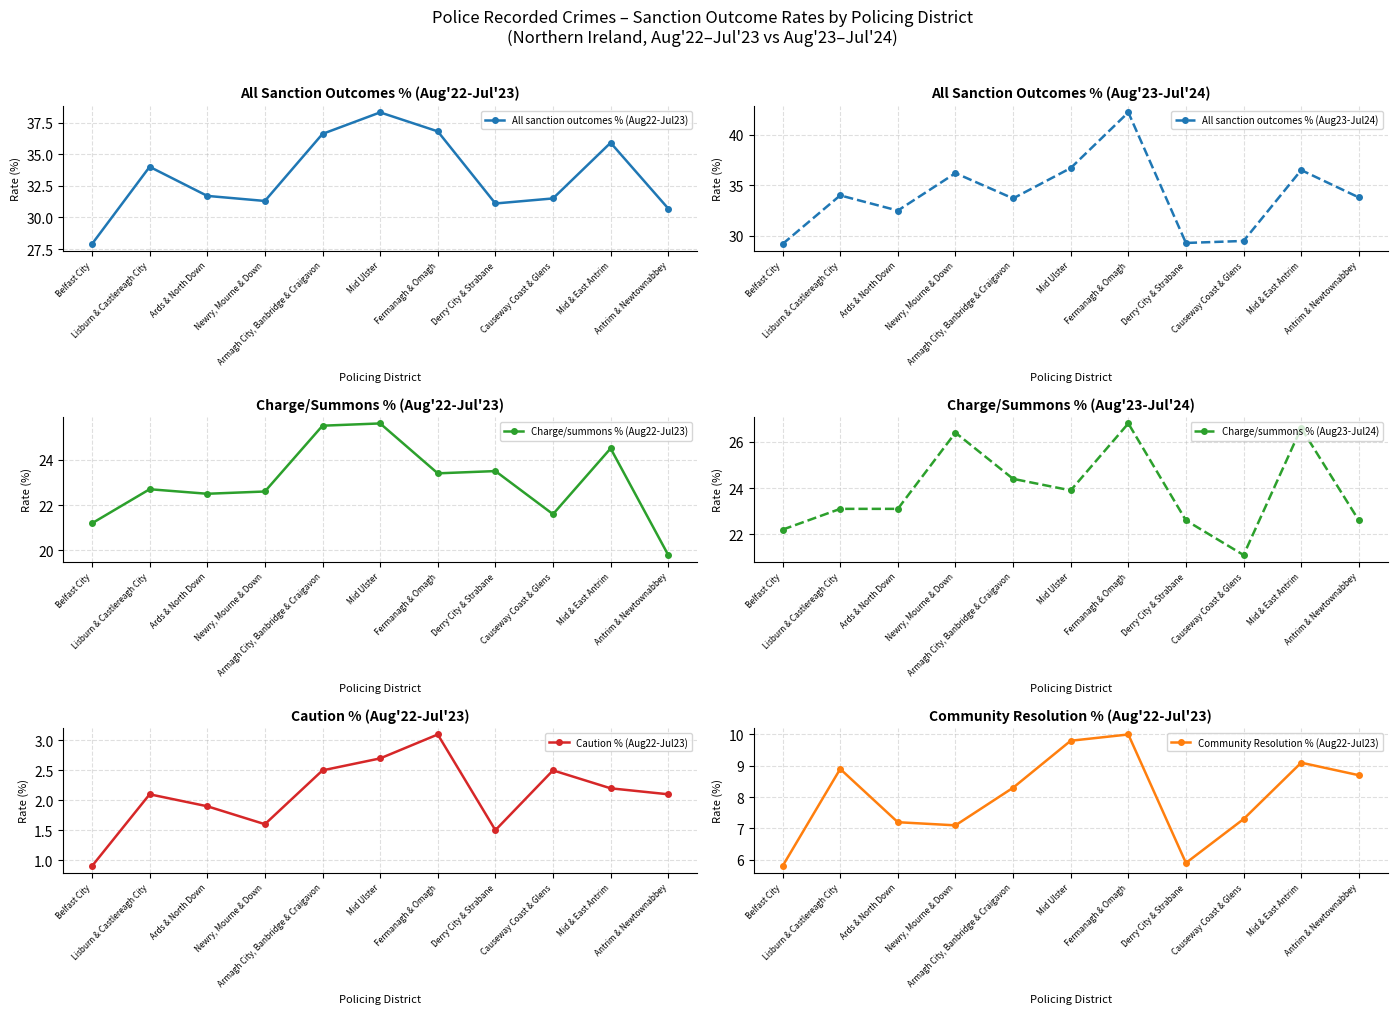

At which category does Caution % (Aug22-Jul23) reach its first local valley?

Newry, Mourne & Down